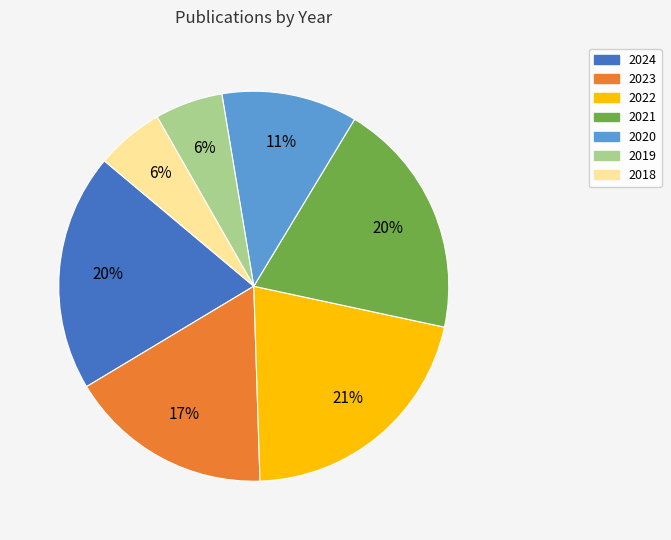

Does any single category account for the majority?

No